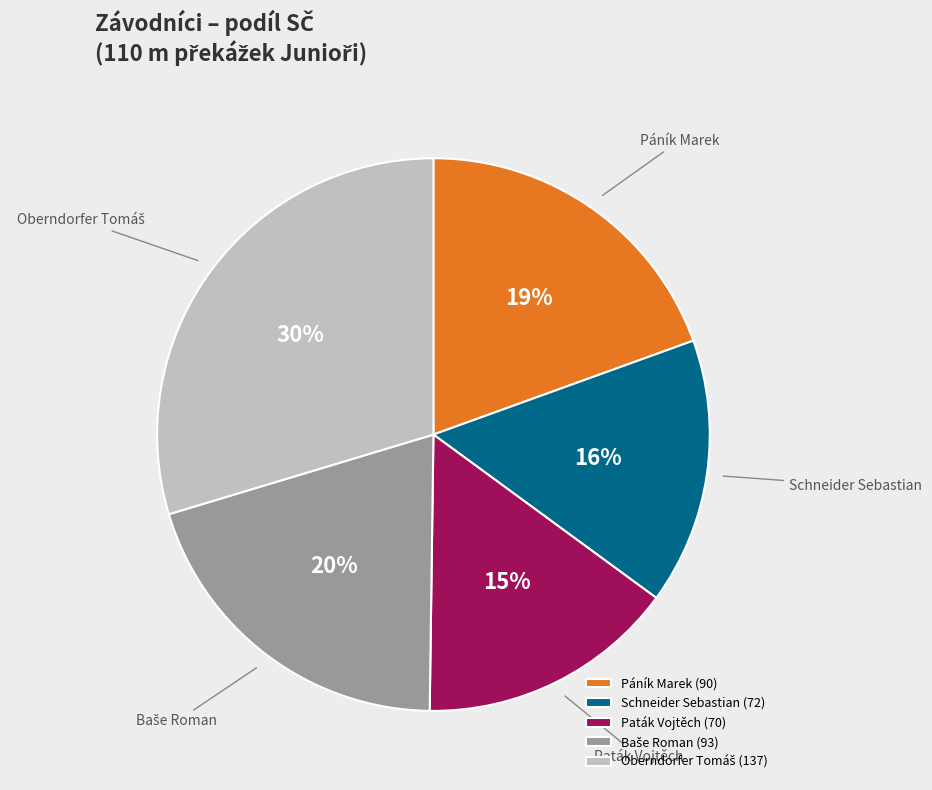

Is Páník Marek the majority of the pie?

No